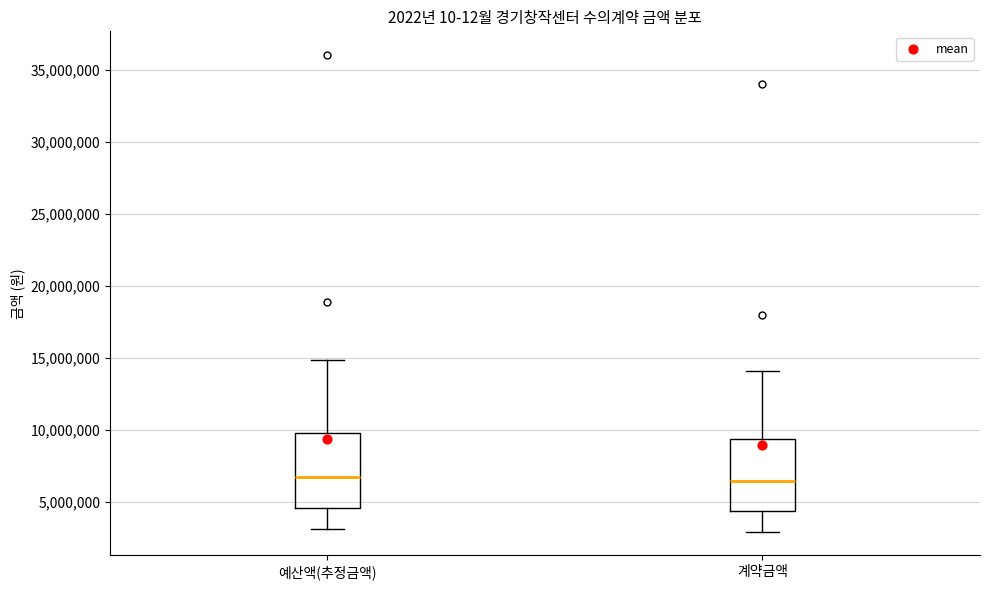

Reading left to right, read every box against the y-axis: the position of its median line, the range the box covers, and the ends of its whiskers. The values are not printed on the chart, so give them approximately, as read against the axis.

예산액(추정금액): median 7000000, box 4500000 to 10000000, whiskers 3000000 to 15000000
계약금액: median 6500000, box 4500000 to 9500000, whiskers 3000000 to 14000000